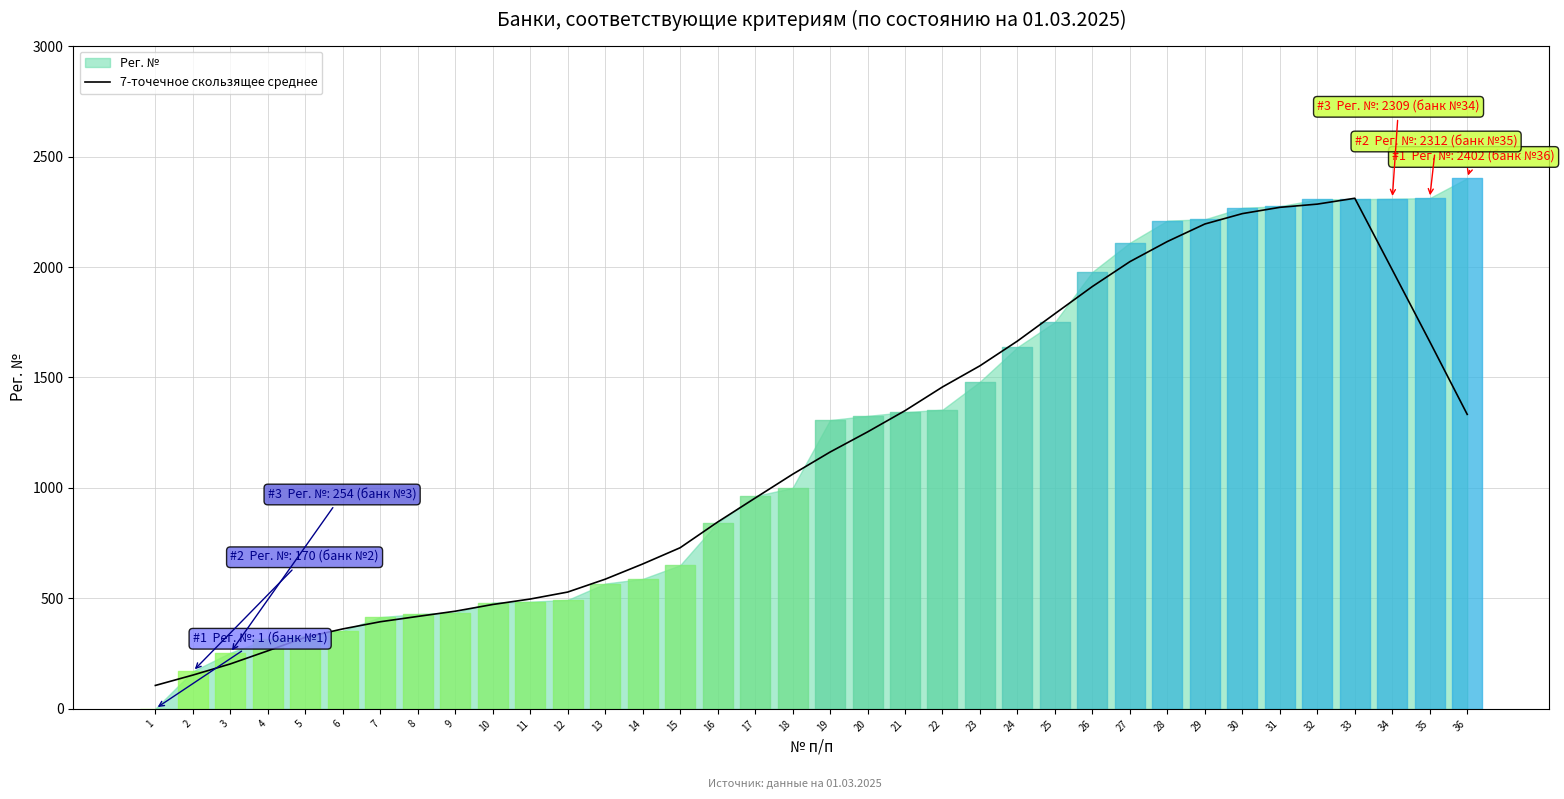

The value at 7 is 394.1. True or false?

True